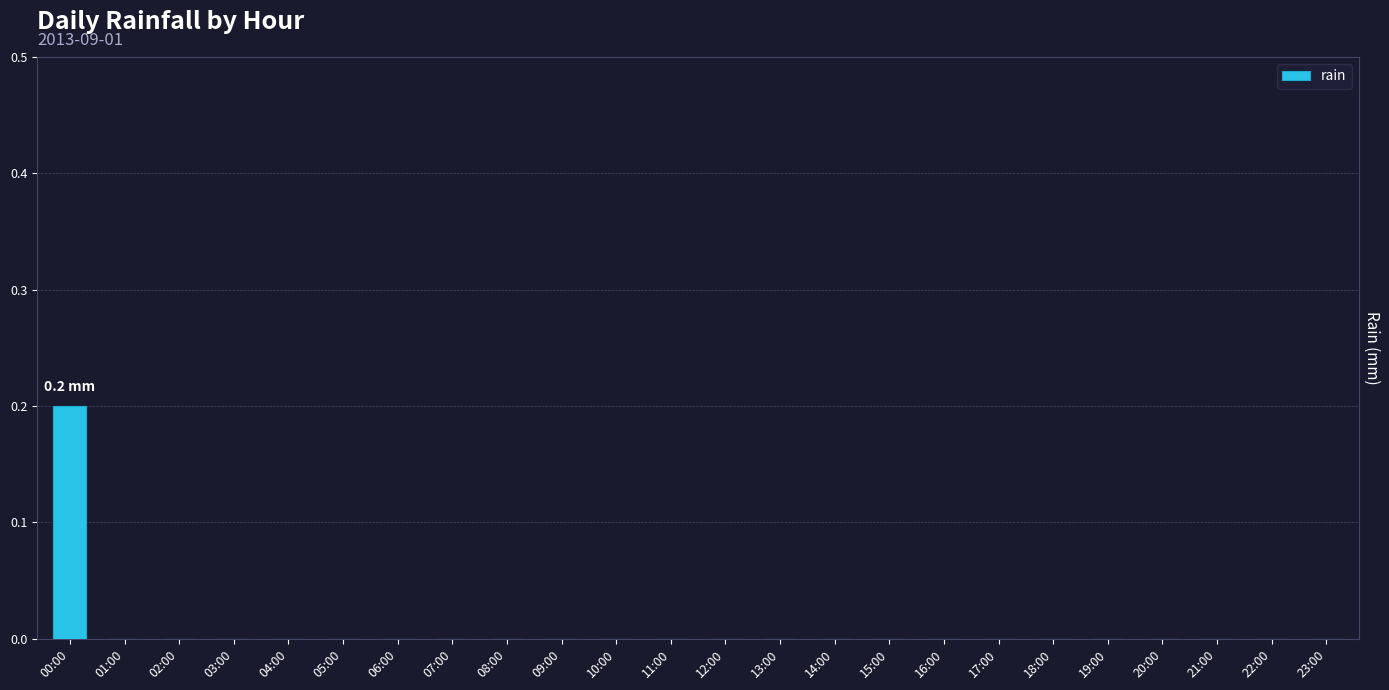

Reading right to left, extract all data points from this chart.

23:00=0.0	22:00=0.0	21:00=0.0	20:00=0.0	19:00=0.0	18:00=0.0	17:00=0.0	16:00=0.0	15:00=0.0	14:00=0.0	13:00=0.0	12:00=0.0	11:00=0.0	10:00=0.0	09:00=0.0	08:00=0.0	07:00=0.0	06:00=0.0	05:00=0.0	04:00=0.0	03:00=0.0	02:00=0.0	01:00=0.0	00:00=0.2